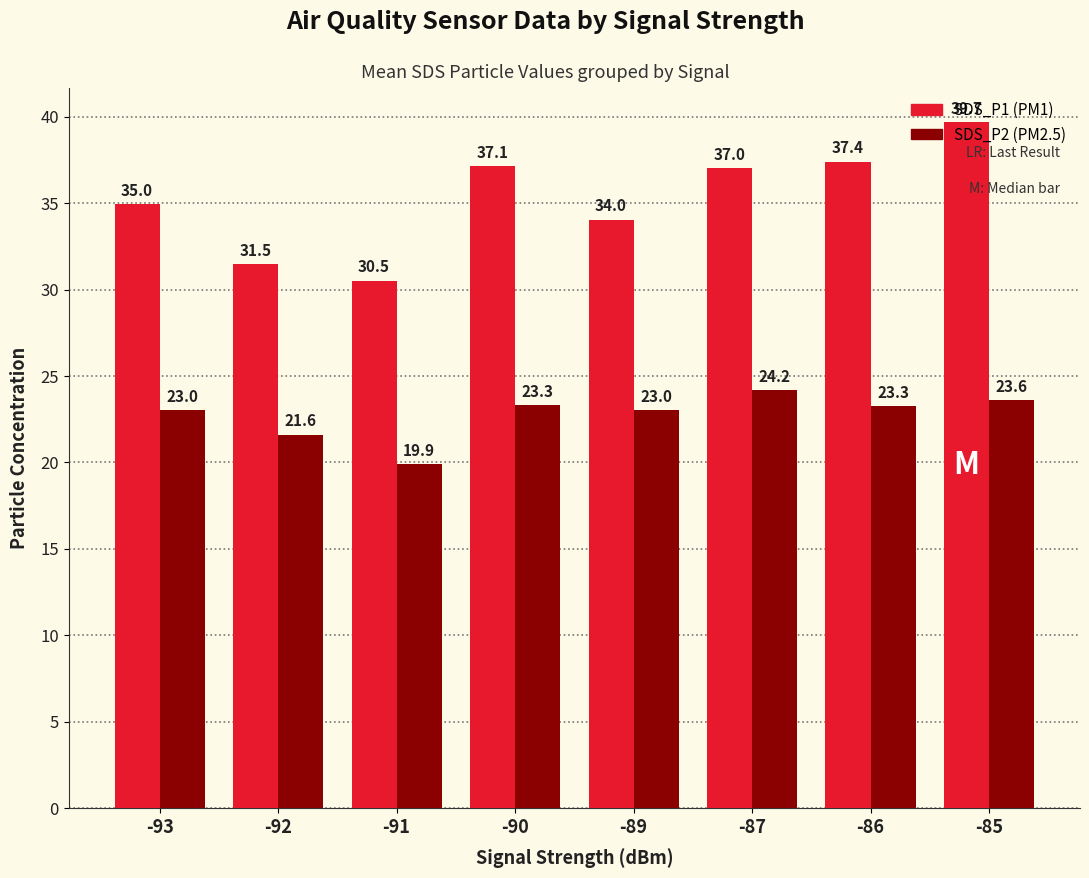

At which category does the chart reach its peak across all series?

-85